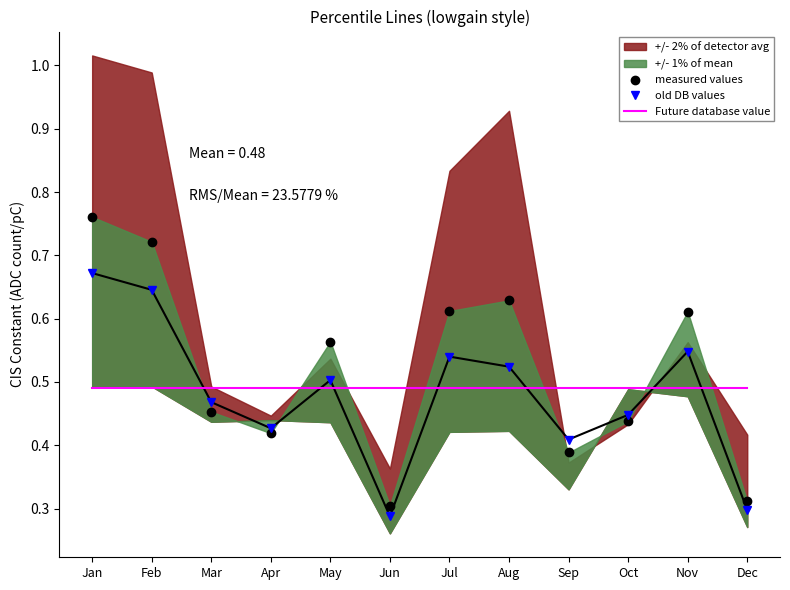

Reading left to right, extract all data points from this chart.

measured values: Jan=0.8	Feb=0.7	Mar=0.5	Apr=0.4	May=0.6	Jun=0.3	Jul=0.6	Aug=0.6	Sep=0.4	Oct=0.4	Nov=0.6	Dec=0.3
old DB values: Jan=0.7	Feb=0.6	Mar=0.5	Apr=0.4	May=0.5	Jun=0.3	Jul=0.5	Aug=0.5	Sep=0.4	Oct=0.4	Nov=0.5	Dec=0.3
Future database value: Jan=0.5	Feb=0.5	Mar=0.5	Apr=0.5	May=0.5	Jun=0.5	Jul=0.5	Aug=0.5	Sep=0.5	Oct=0.5	Nov=0.5	Dec=0.5